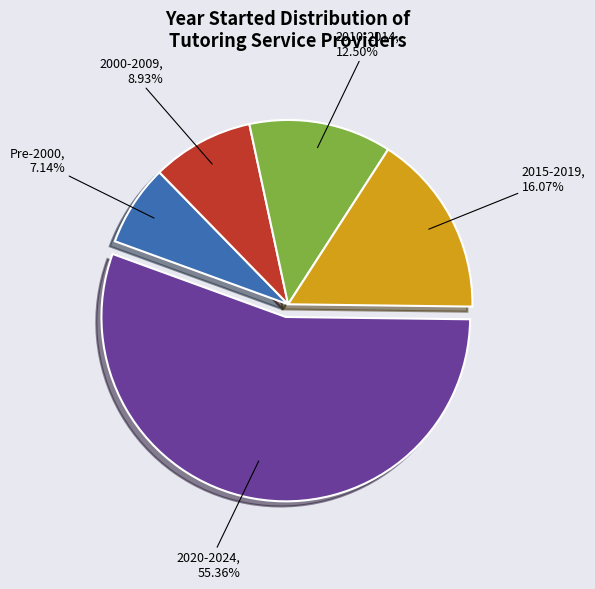

What is the ratio of the value at 2010-2014 to the value at Pre-2000?

1.8